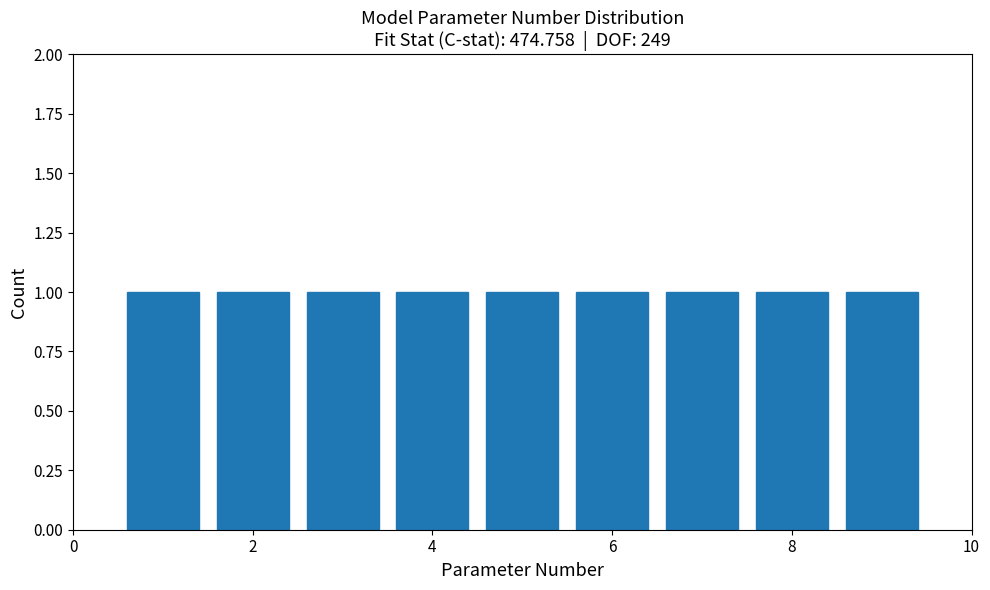

Reading left to right, list every bar in this chart as the range it spans on the x-axis followed by its height. Neither the bar edges nor the heights are printed on the chart, so give them approximately, as read against the axes.

0.5 to 1.5: 1
1.5 to 2.5: 1
2.5 to 3.5: 1
3.5 to 4.5: 1
4.5 to 5.5: 1
5.5 to 6.5: 1
6.5 to 7.5: 1
7.5 to 8.5: 1
8.5 to 9.5: 1